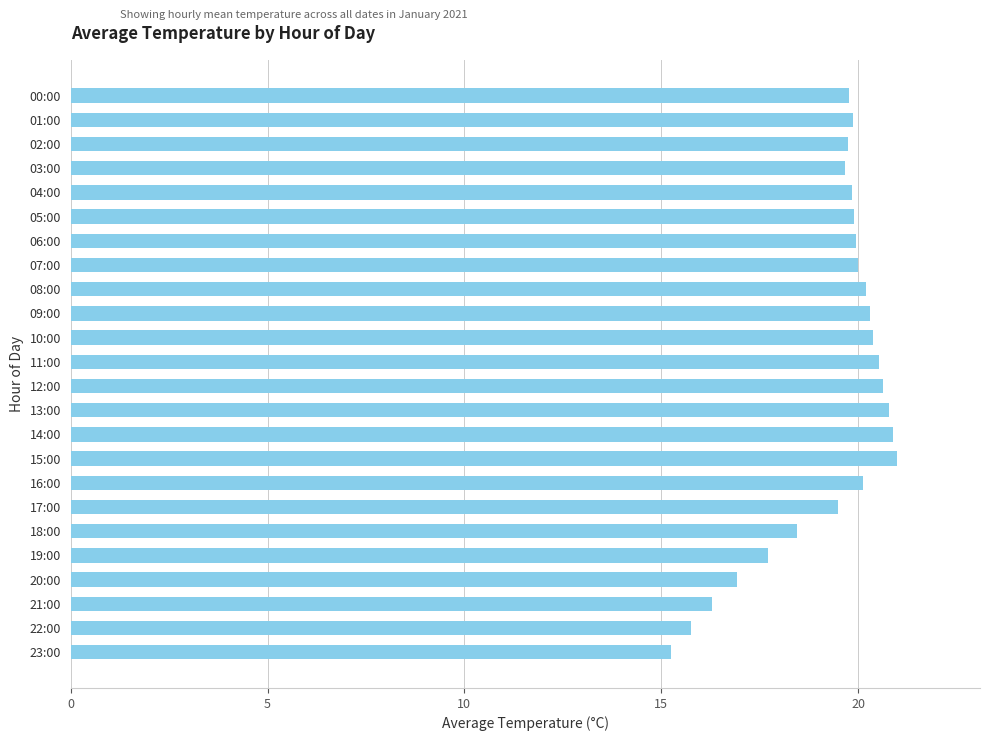

The value at 09:00 is 20.3. True or false?

True